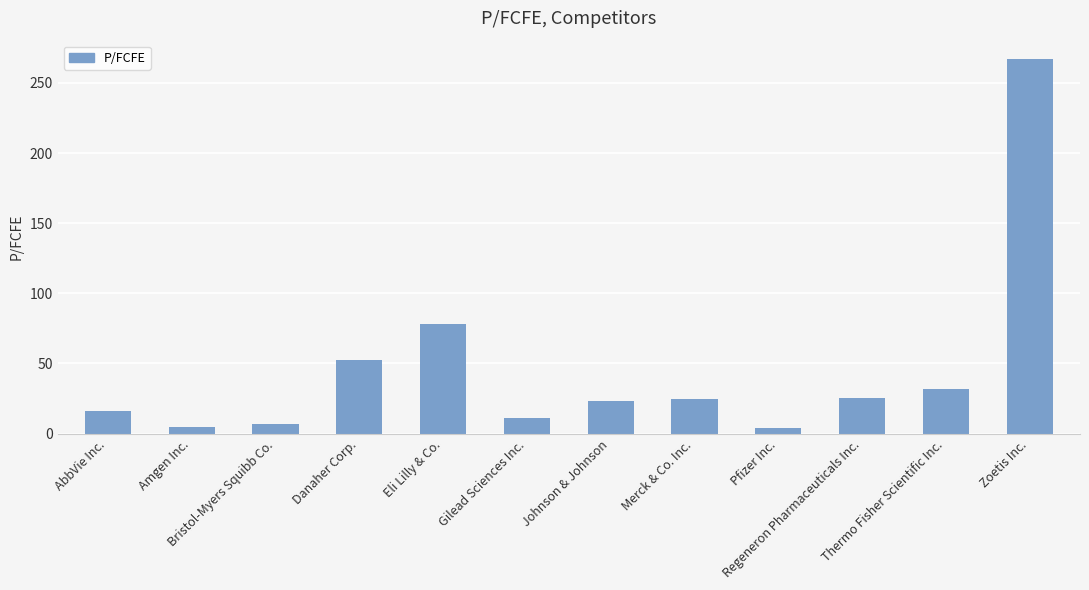

What is the difference between the maximum and minimum values?

263.0